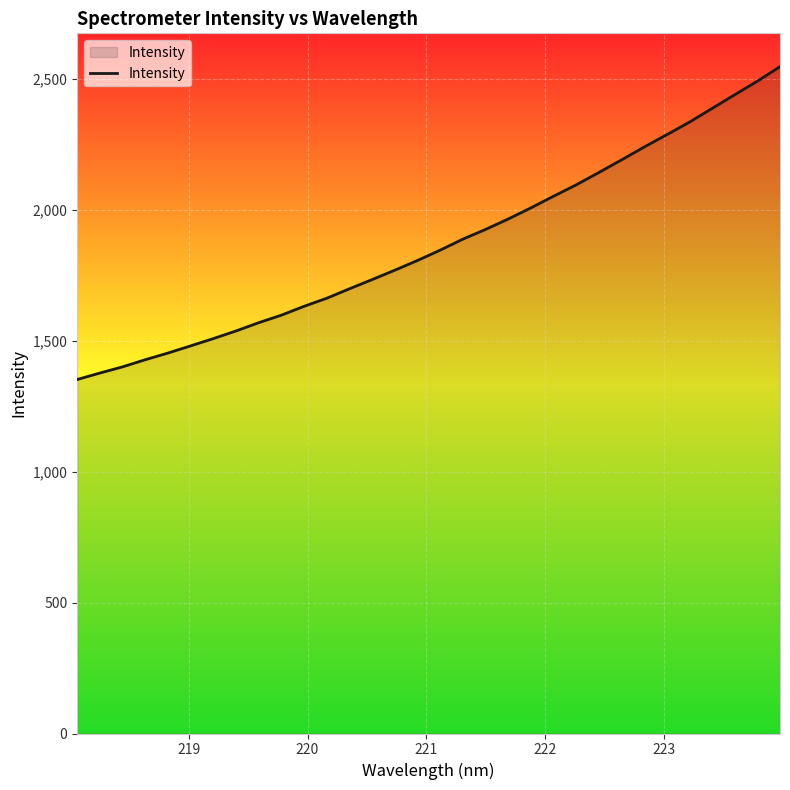

What is the smallest value displayed?

1351.2